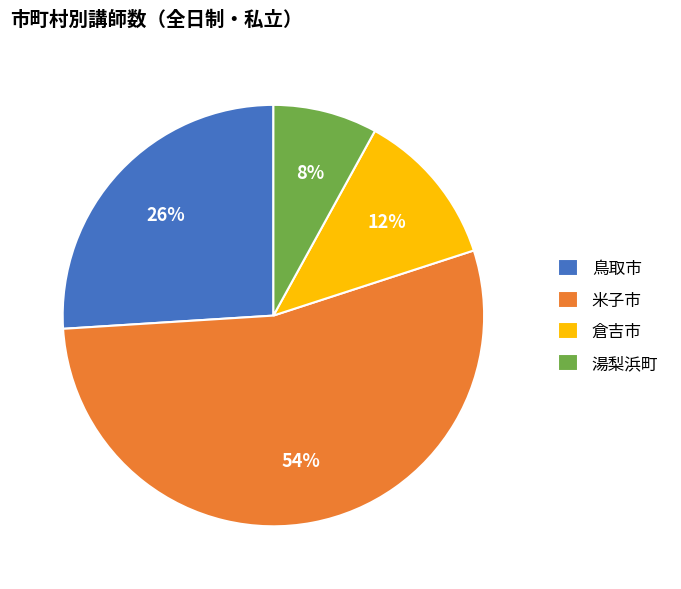

What is the ratio of the value at 鳥取市 to the value at 倉吉市?

2.2